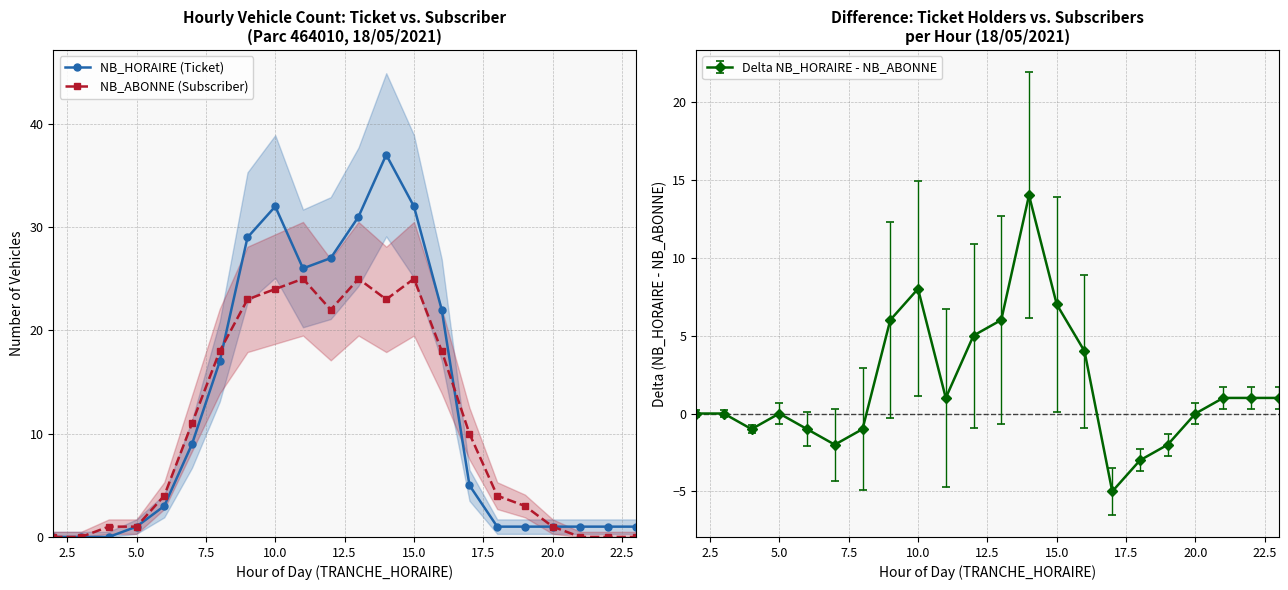

Which series has the widest spread of values?

NB_HORAIRE (Ticket)